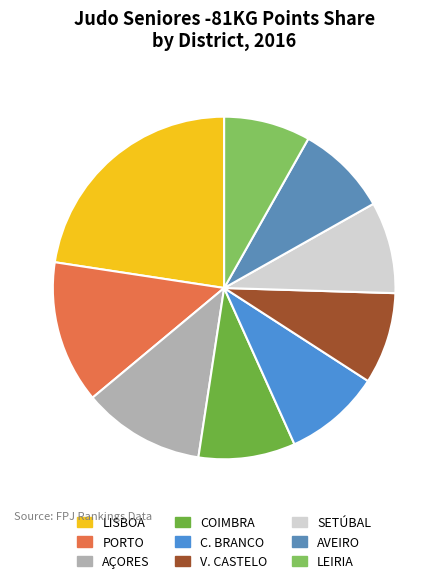

To the nearest percent, what is the difference between the largest and smallest slice percentages?

14%